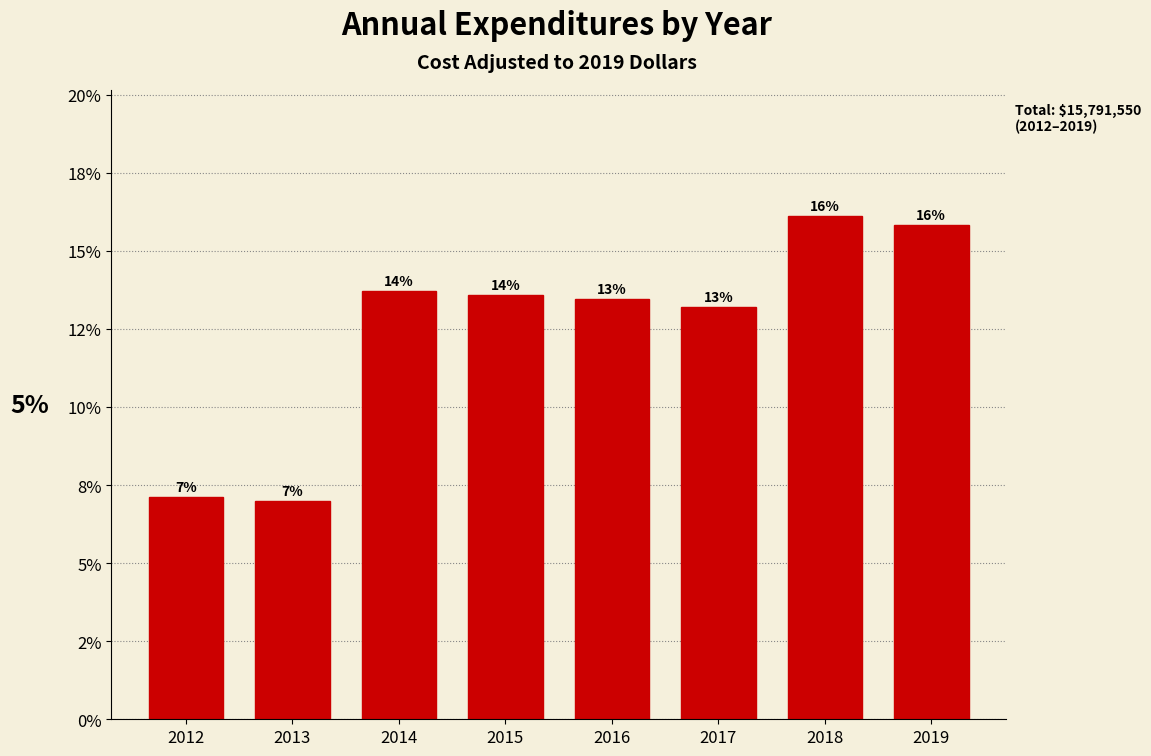

Does the chart contain any negative values?

No